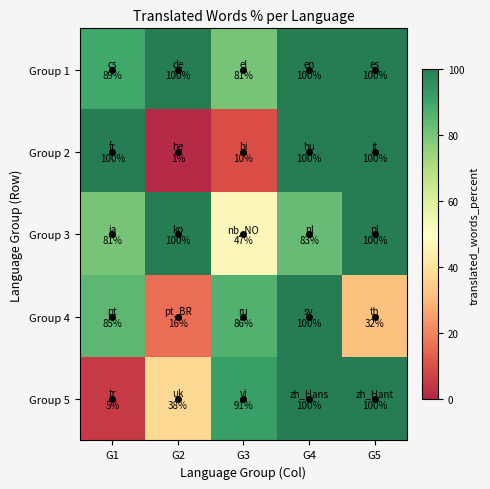

Reading left to right, list all the values displayed in this chart.

Group 1: G1=89.3	G2=100.0	G3=80.6	G4=100.0	G5=100.0
Group 2: G1=100.0	G2=1.3	G3=10.0	G4=100.0	G5=100.0
Group 3: G1=80.8	G2=100.0	G3=47.3	G4=83.0	G5=100.0
Group 4: G1=84.6	G2=16.2	G3=86.2	G4=100.0	G5=32.4
Group 5: G1=5.2	G2=37.8	G3=91.1	G4=100.0	G5=100.0